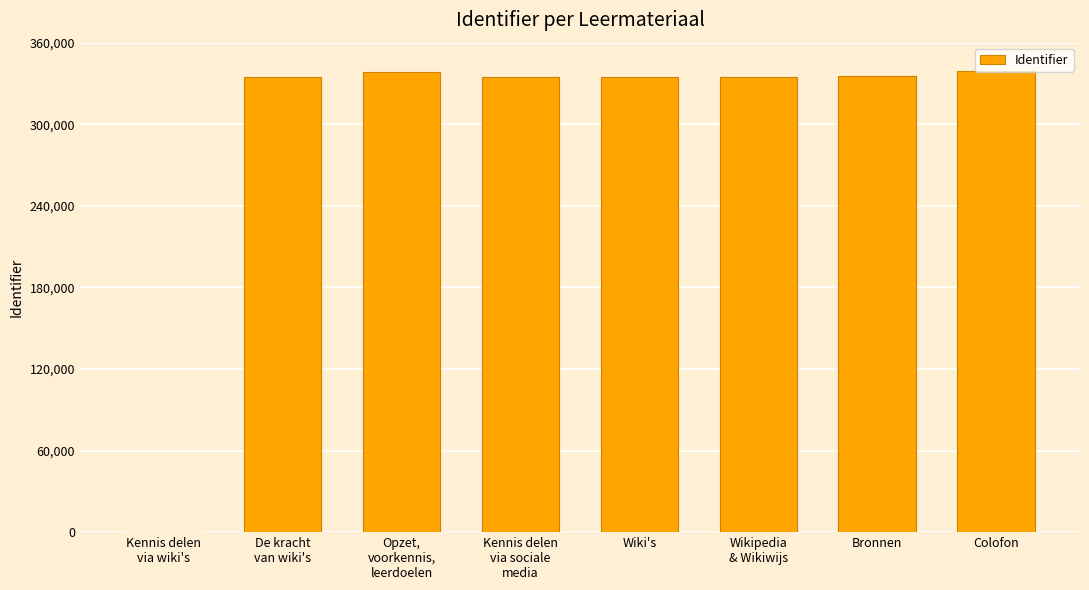

What is the maximum value shown in the chart?

339475